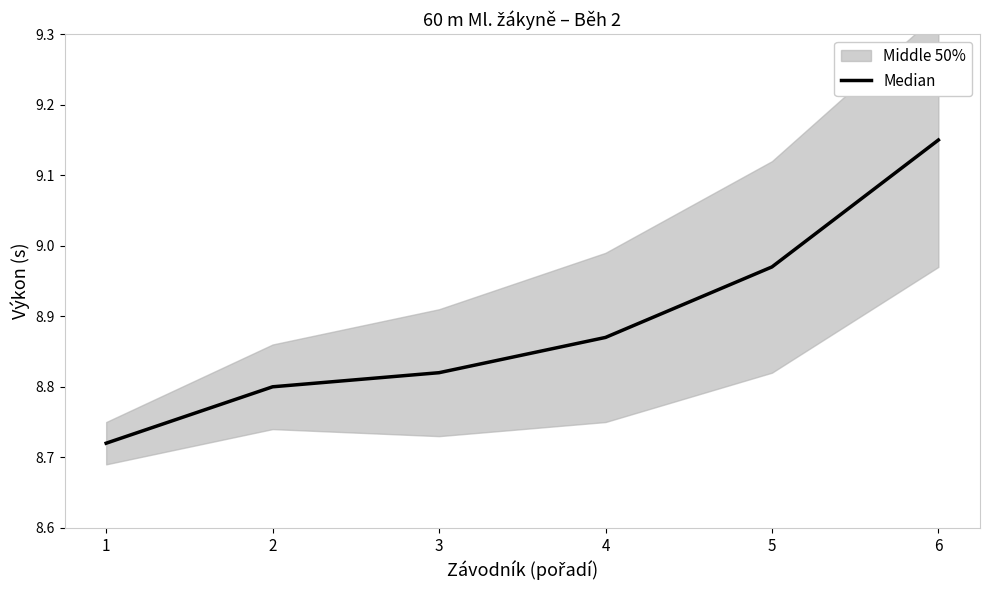

What is the smallest value displayed?

8.7